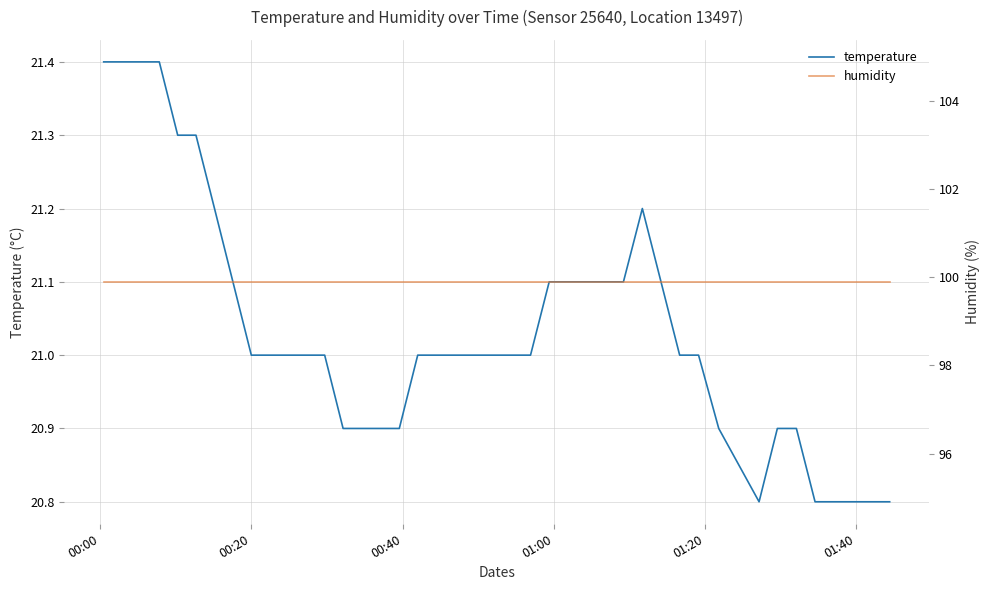

What is the maximum value for temperature?

21.4